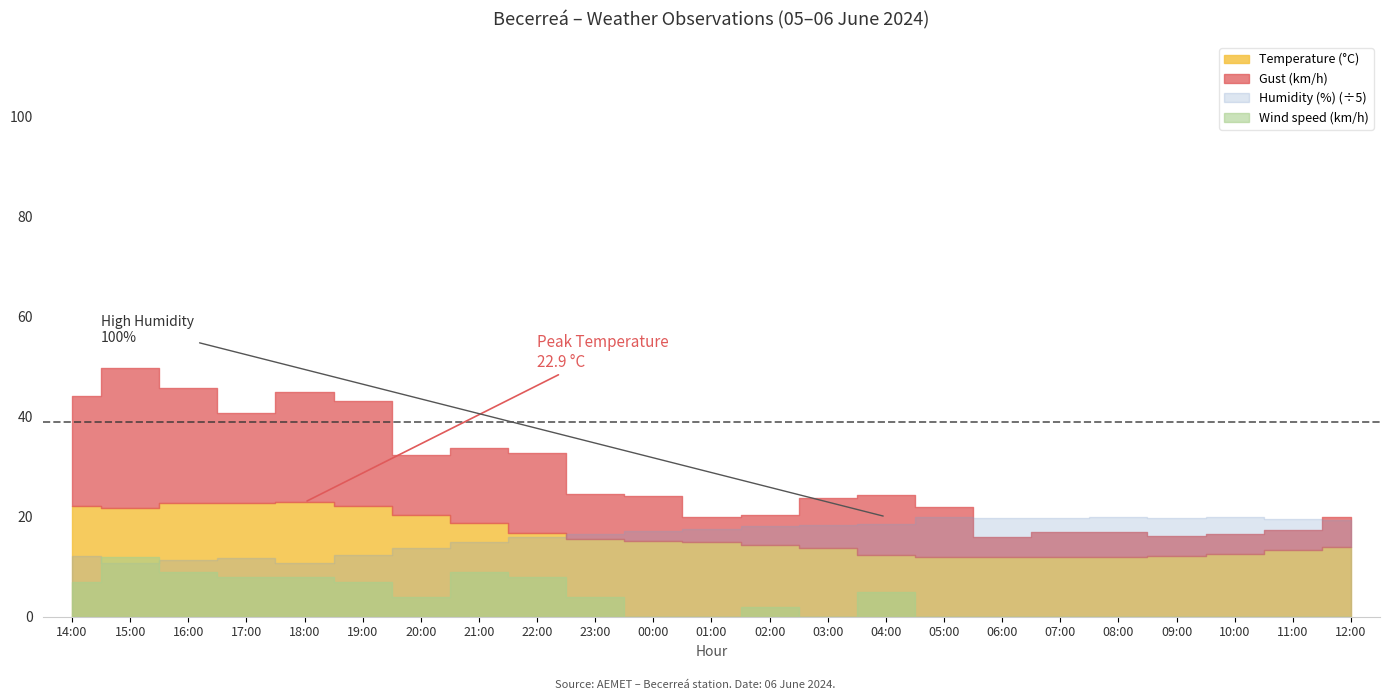

Is the value of Wind speed (km/h) at 07:00 greater than the value of Humidity (%) at 09:00?

No